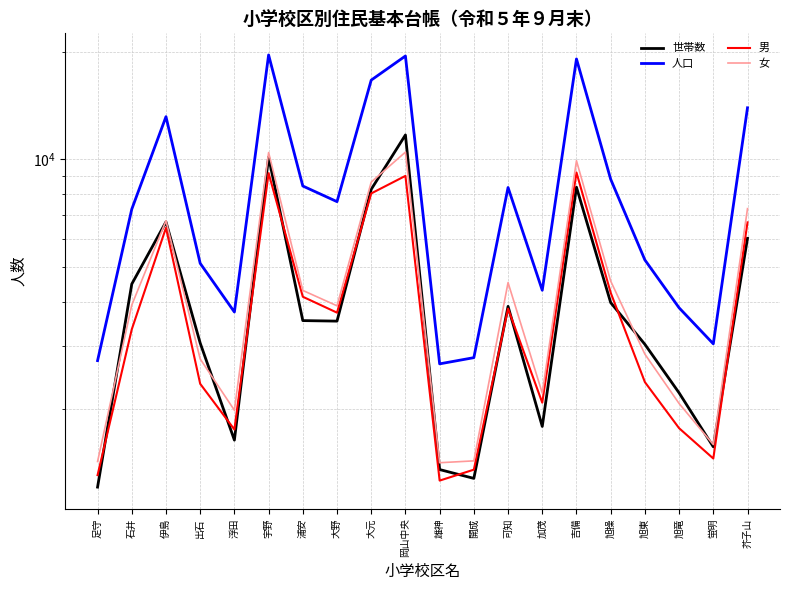

True or false: 男 and 世帯数 intersect in this chart.

True